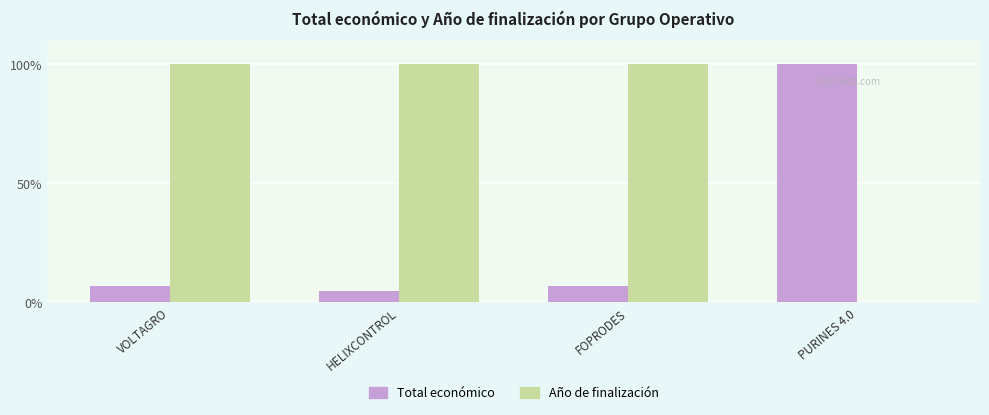

The Total económico series shows 6.9 at VOLTAGRO. True or false?

True